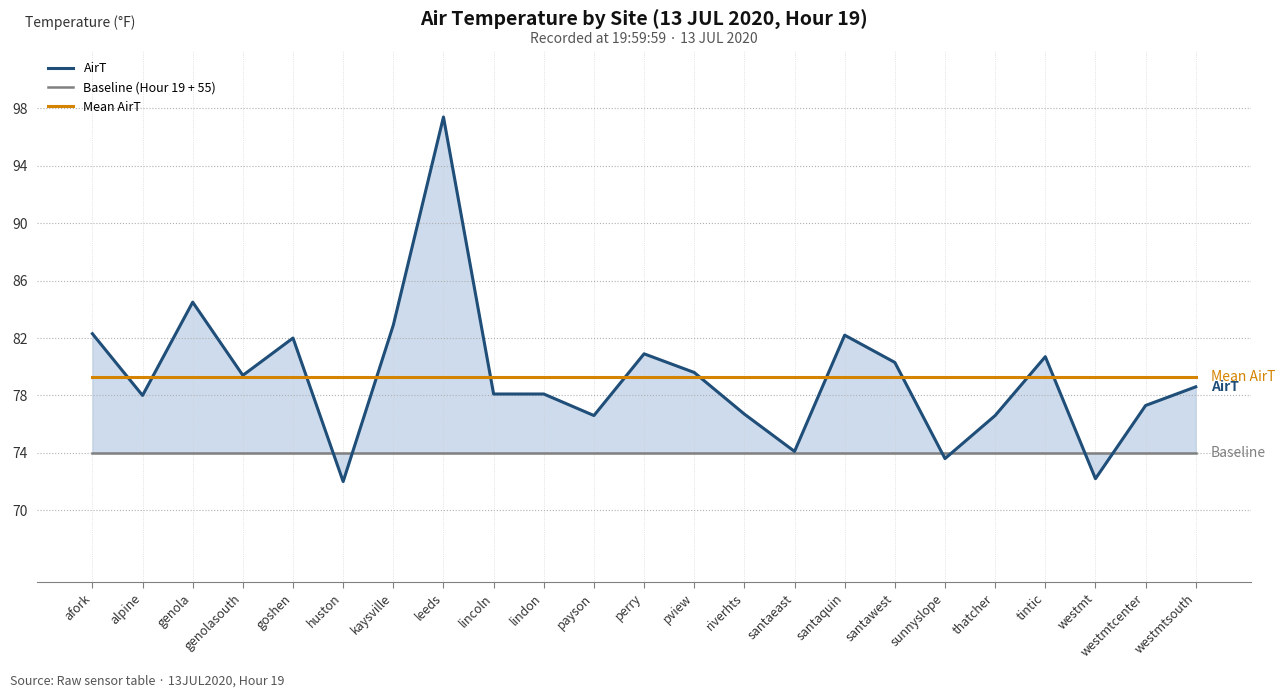

True or false: Mean AirT and Baseline (Hour 19 + 55) cross at least once.

False